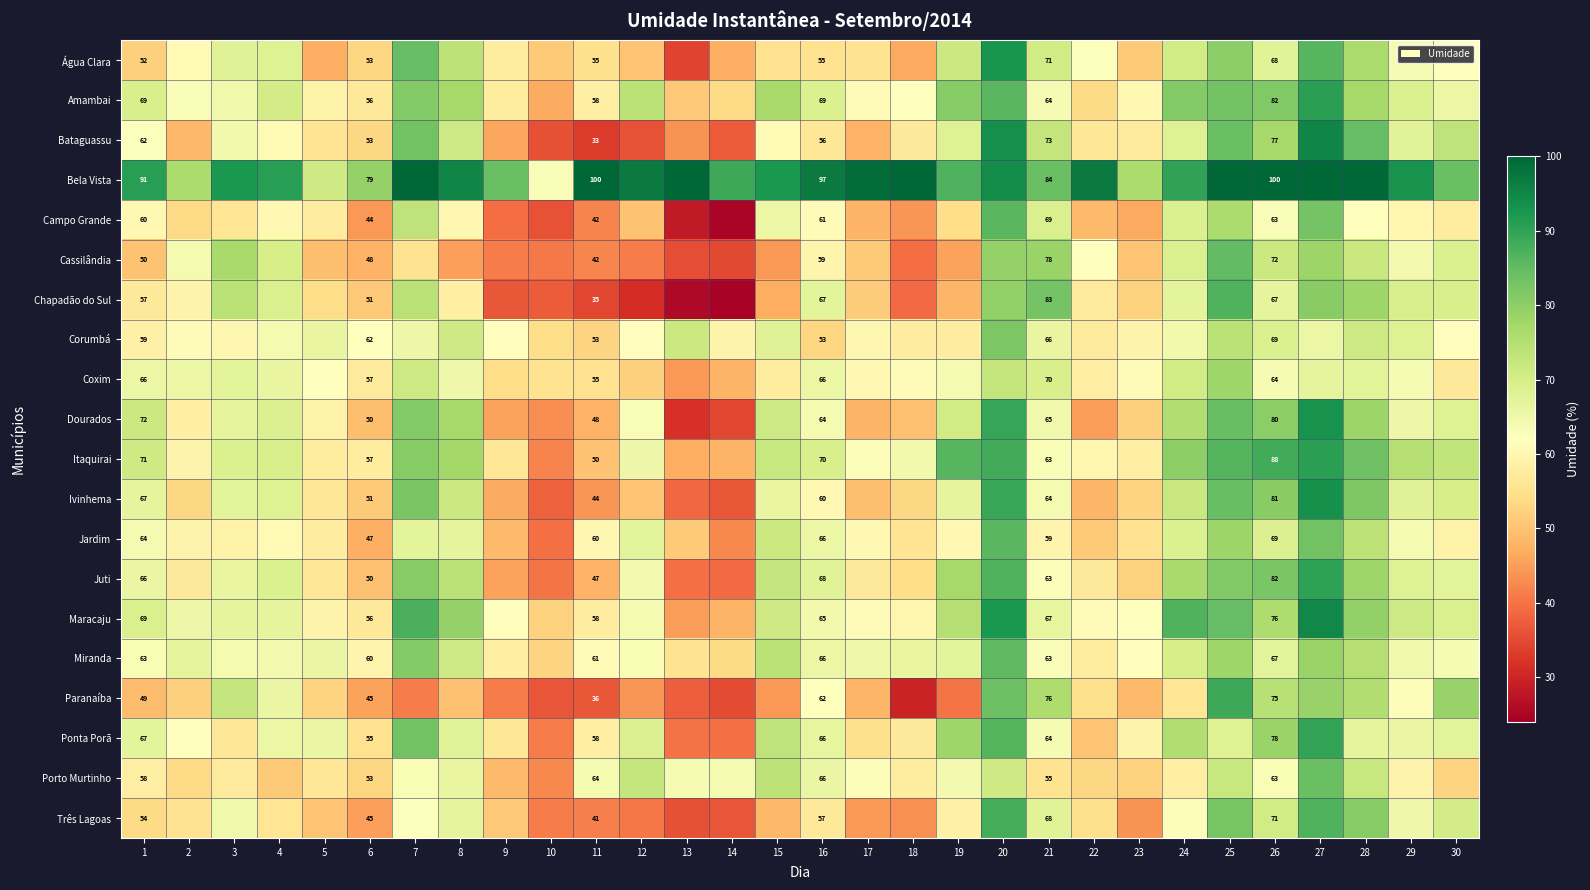

How many distinct data groups are displayed?

20